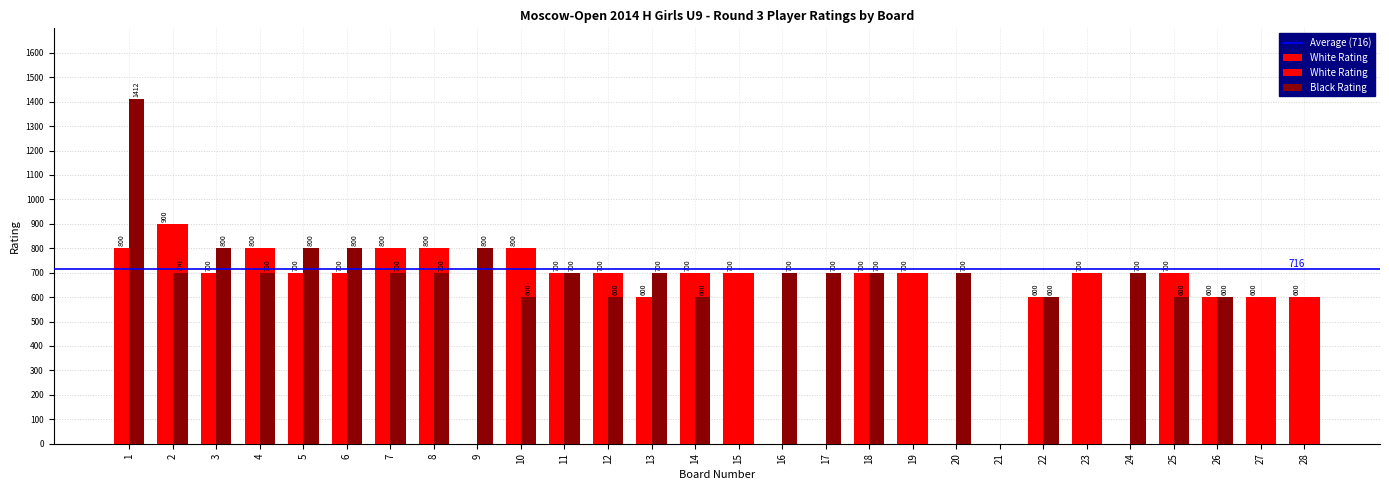

Count the White Rating values in the range 600 to 700.

16